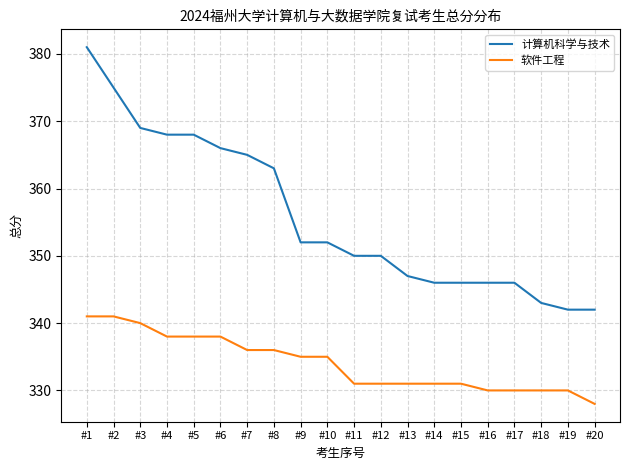

Which label corresponds to the largest value in the chart?

#1